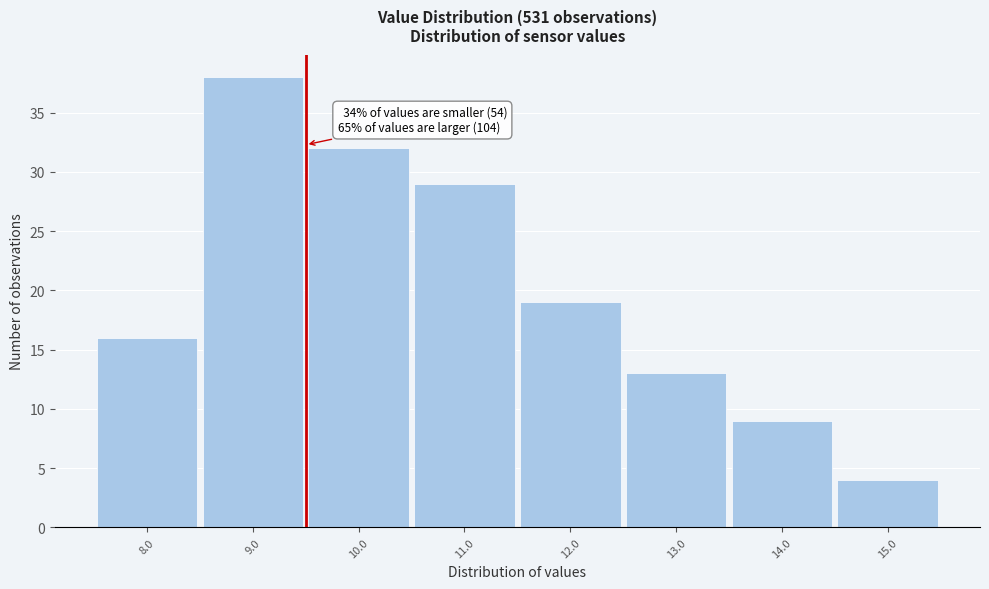

Over which range of the x-axis is the bar tallest?

8.5 to 9.5